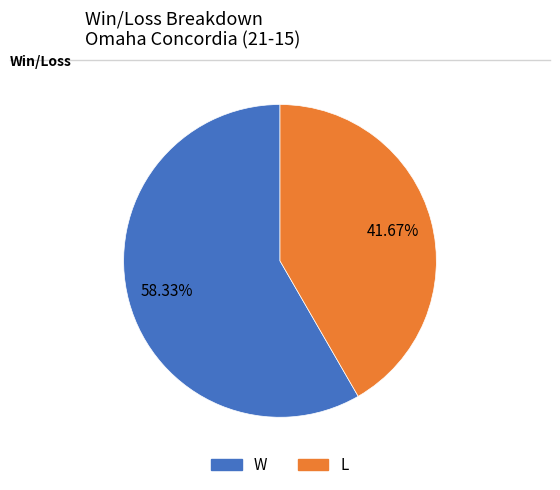

Does W represent more than half of the total?

Yes